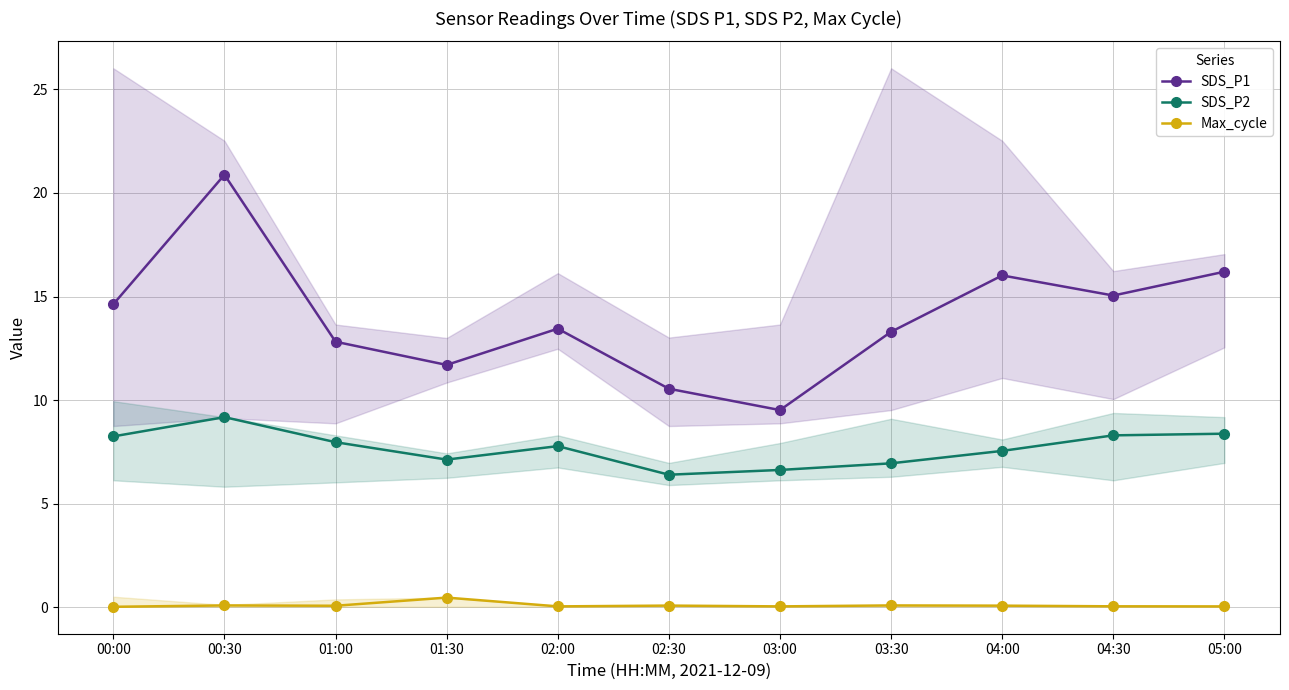

List the series in order of their peak value, lowest first.

Max_cycle, SDS_P2, SDS_P1